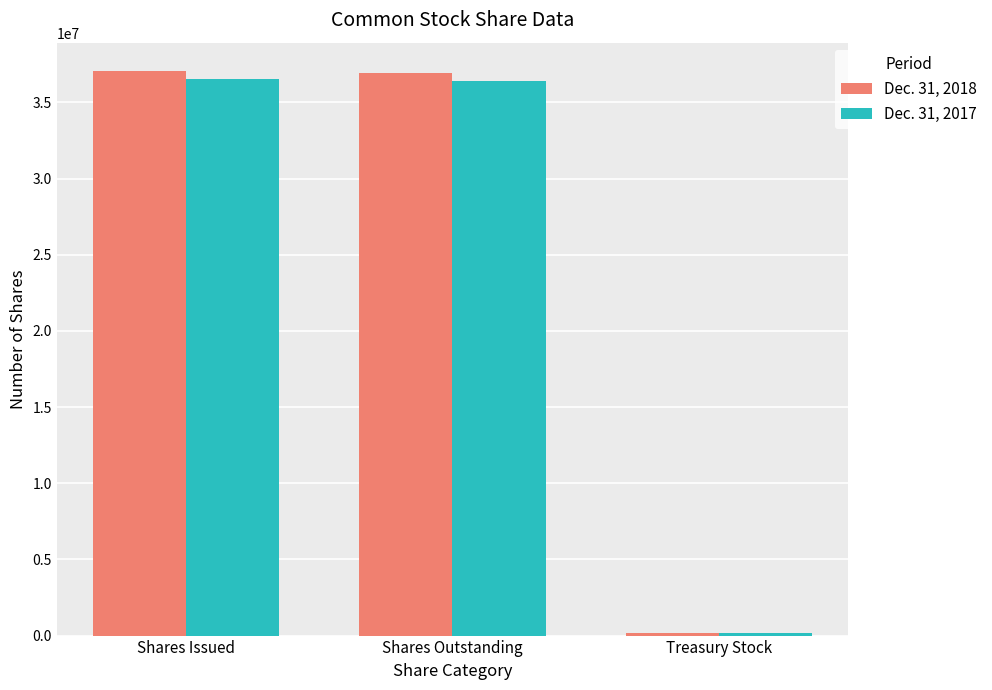

What is the label of the 2nd bar from the left?

Shares Outstanding